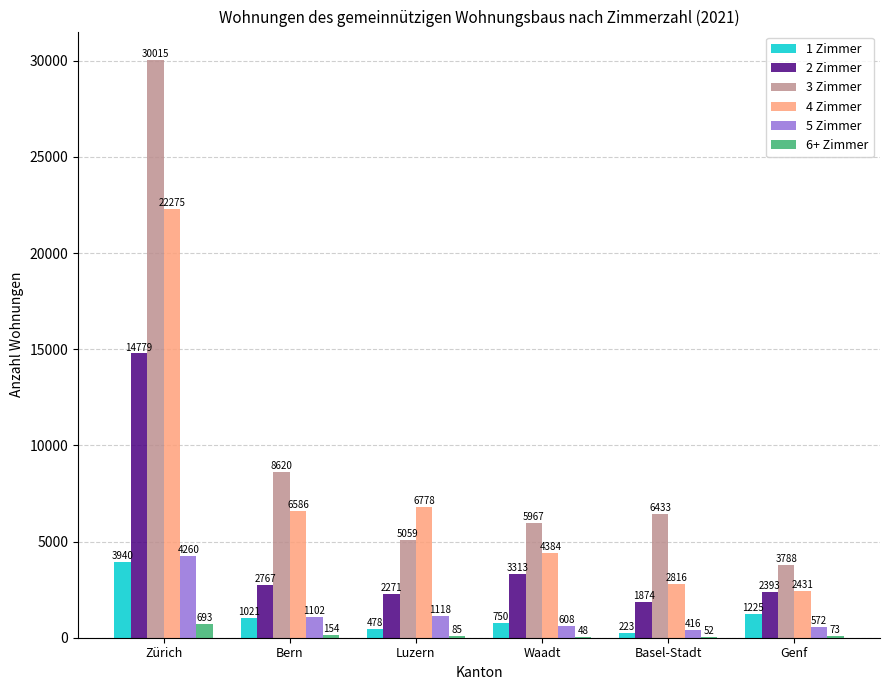

Where does the 1 Zimmer series first go above 1021?

Zürich